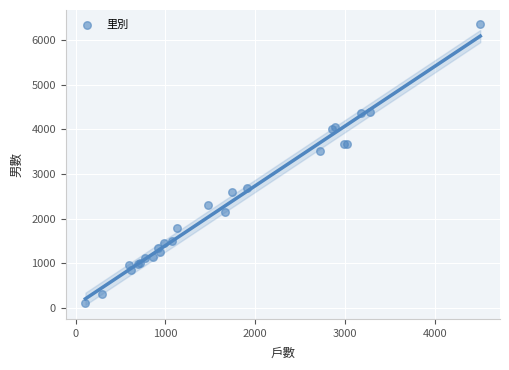

What Y value in the scatter plot is closest to 3233?

3510